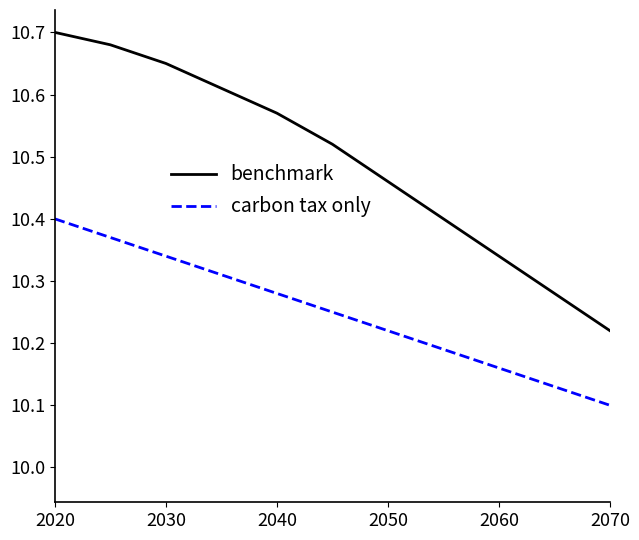

True or false: benchmark and carbon tax only intersect in this chart.

False